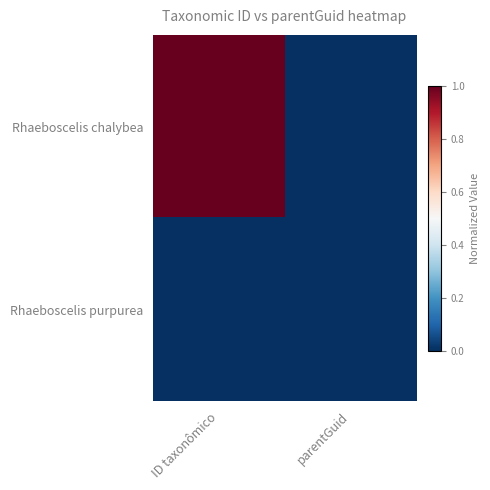

At ID taxonômico, list the series in order from largest to smallest.

Rhaeboscelis chalybea, Rhaeboscelis purpurea